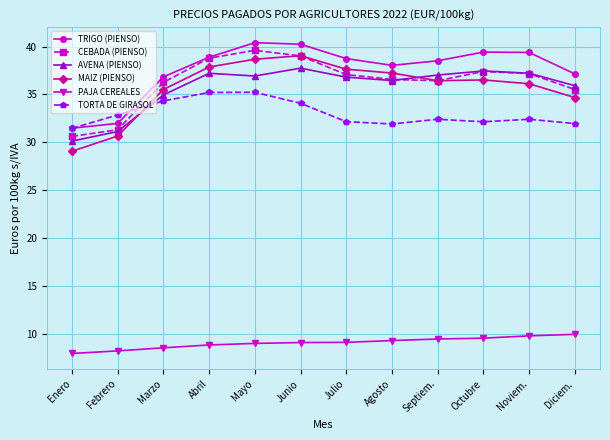

What is the smallest value displayed?

8.0